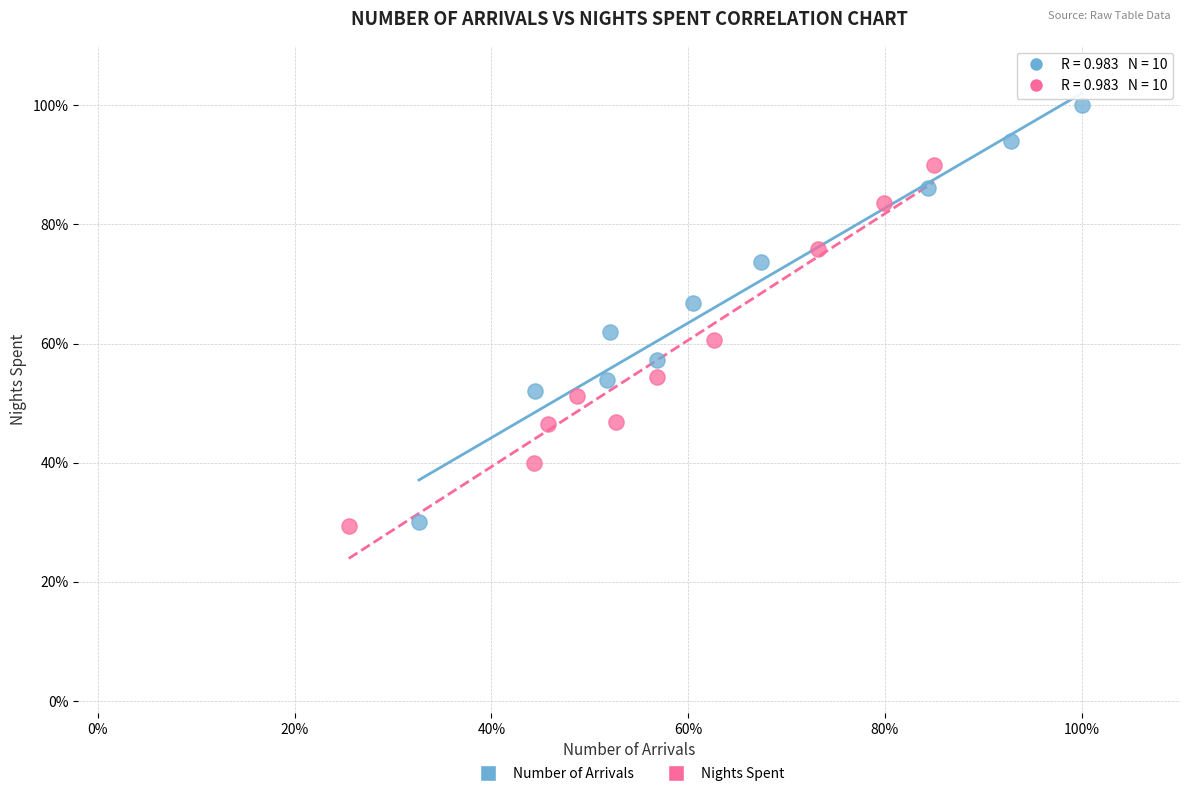

What are all the series names shown in the legend?

Number of Arrivals, Nights Spent